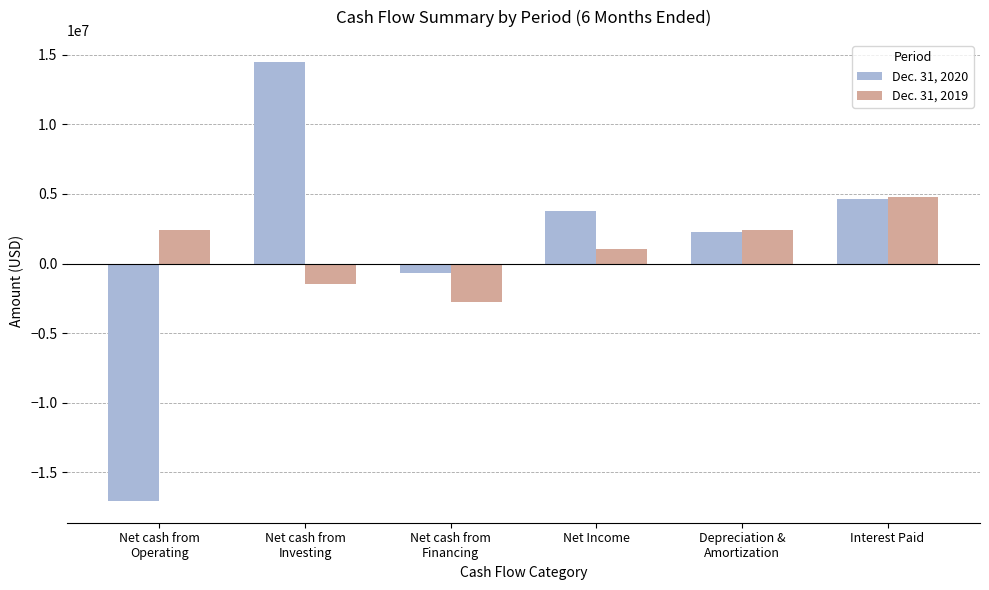

Which series has the widest spread of values?

Dec. 31, 2020